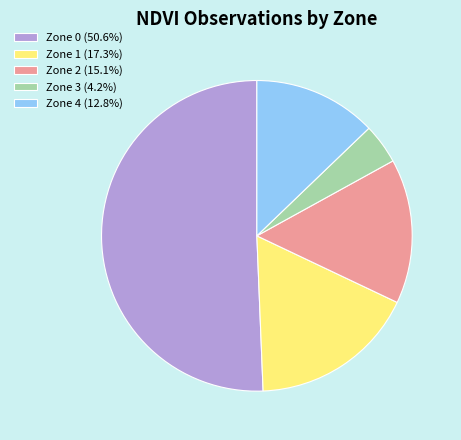

Combined, do Zone 2 (15.1%) and Zone 4 (12.8%) account for over 50%?

No